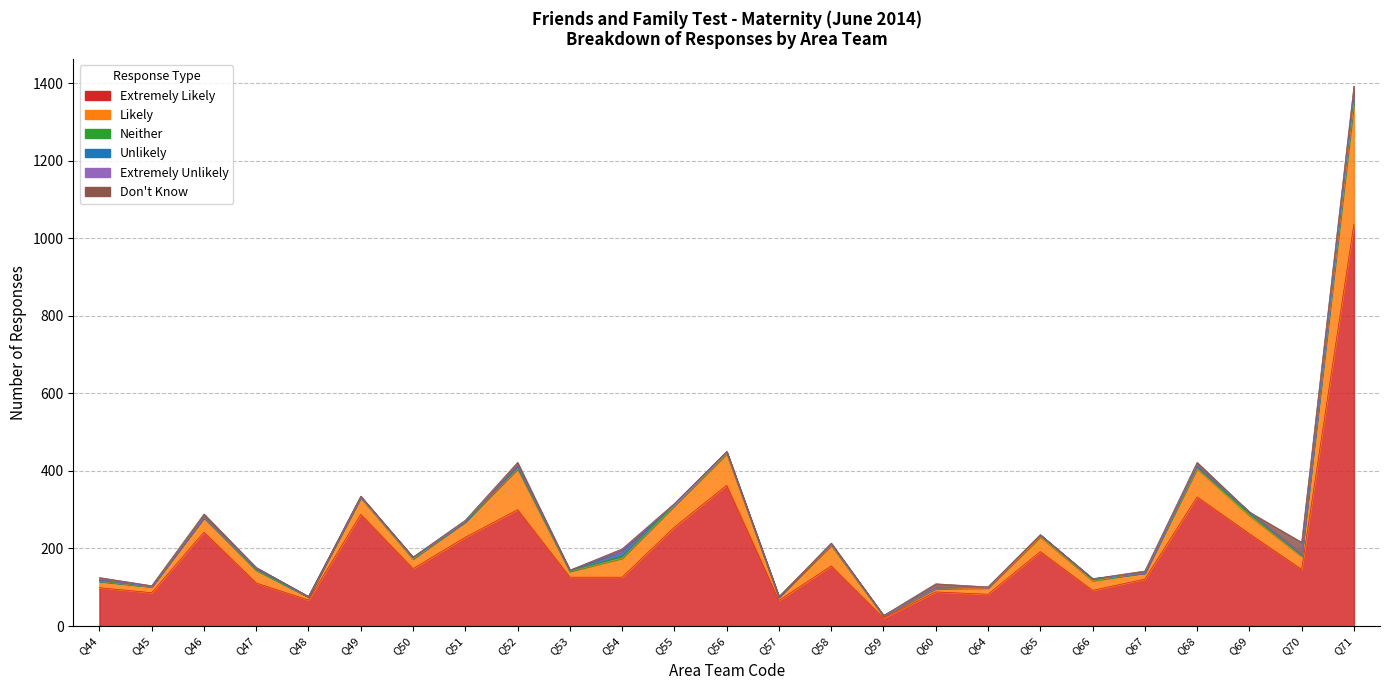

Is the value of Unlikely at Q55 greater than the value of Likely at Q70?

No